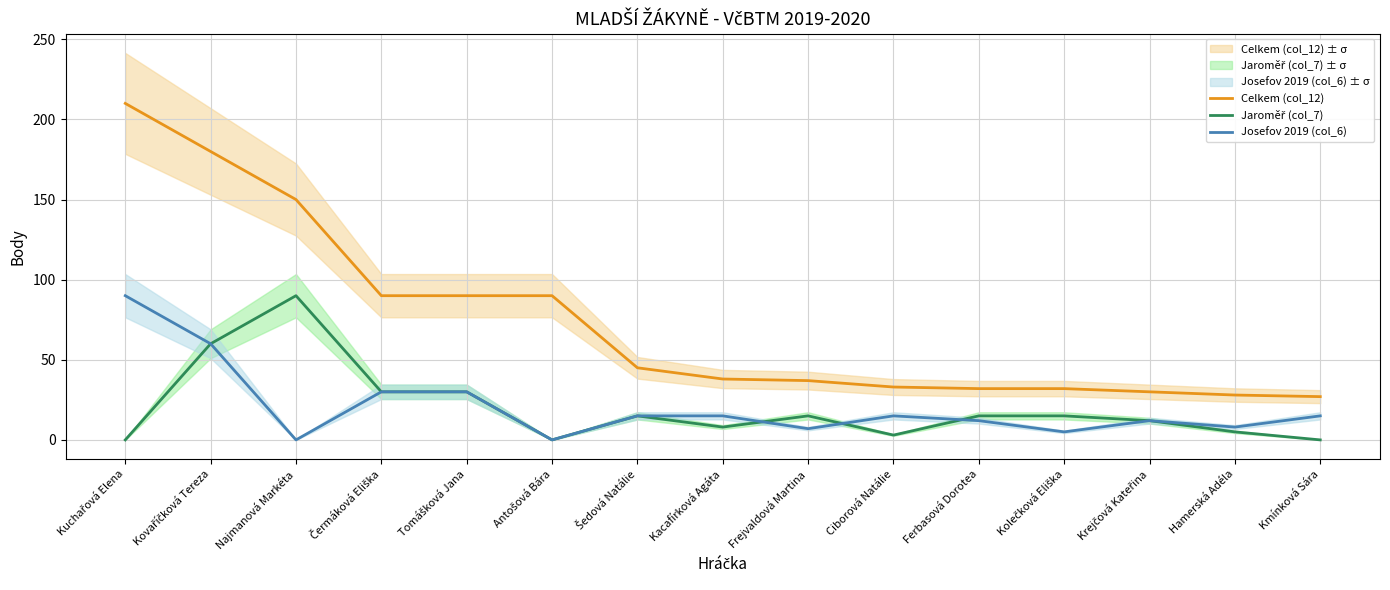

Does the chart display data point markers on the line(s)?

No